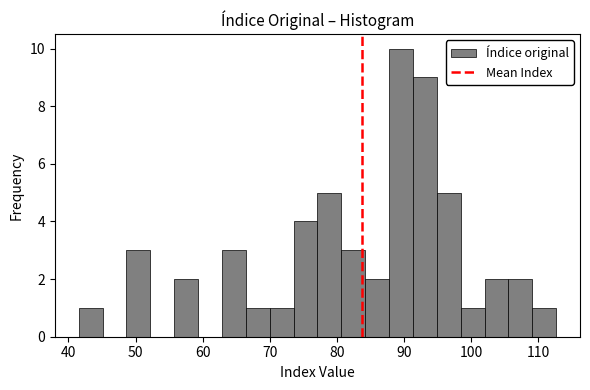

Around what value on the x-axis is the tallest bar? Give the approximate position of its centre, as read against the axis.

90